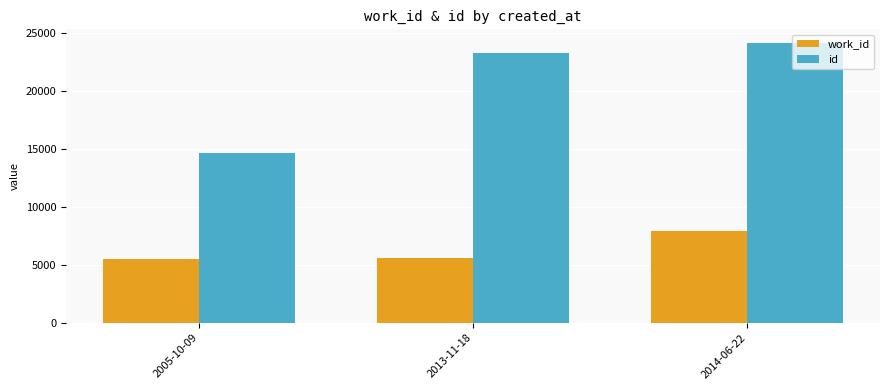

What position from the right is 2013-11-18?

2